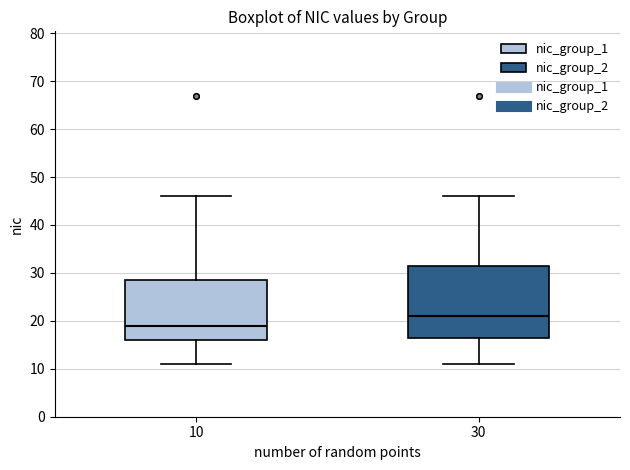

Which box's median line is the highest?

30